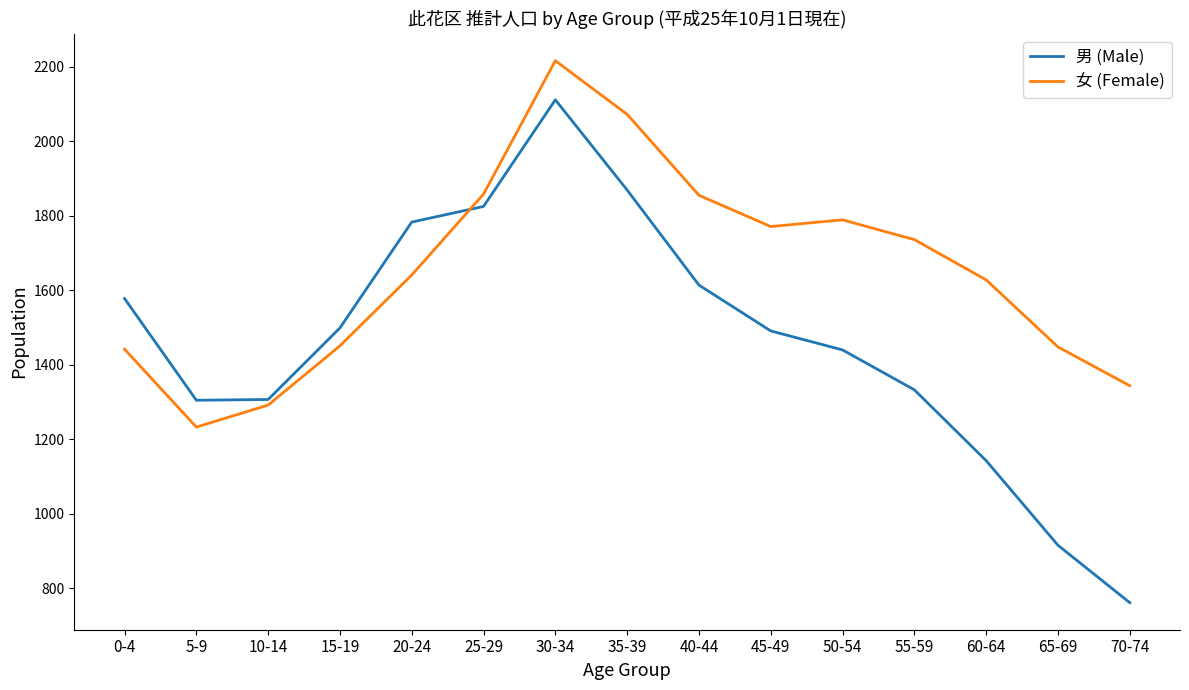

How many interior local peaks does the 男 (Male) series have?

1